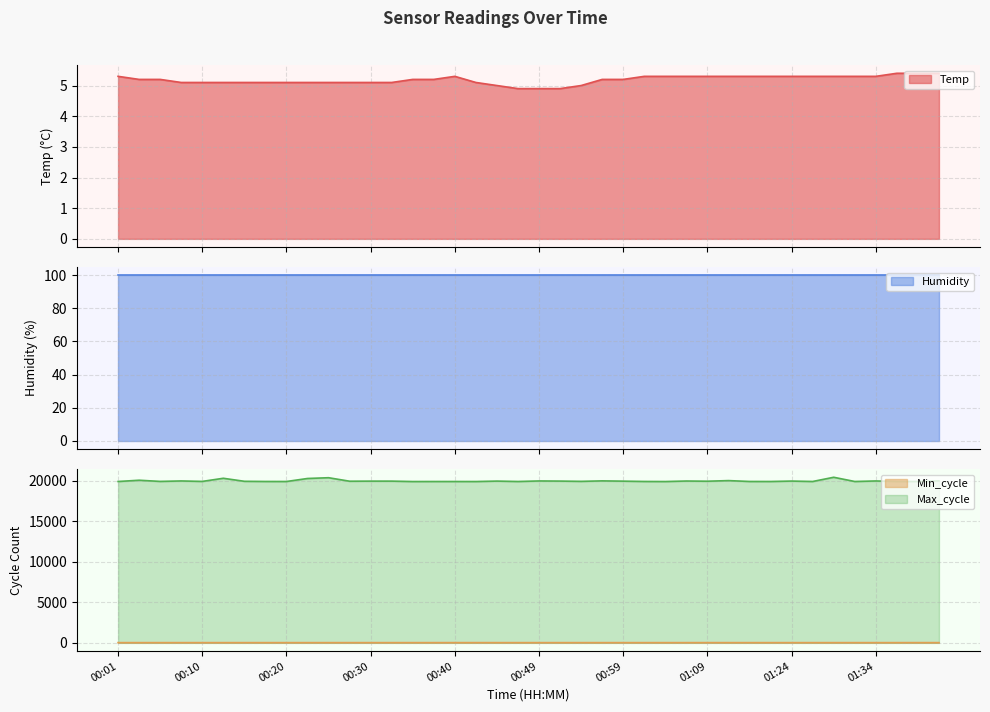

At which category does Min_cycle reach its first local peak?

01:09